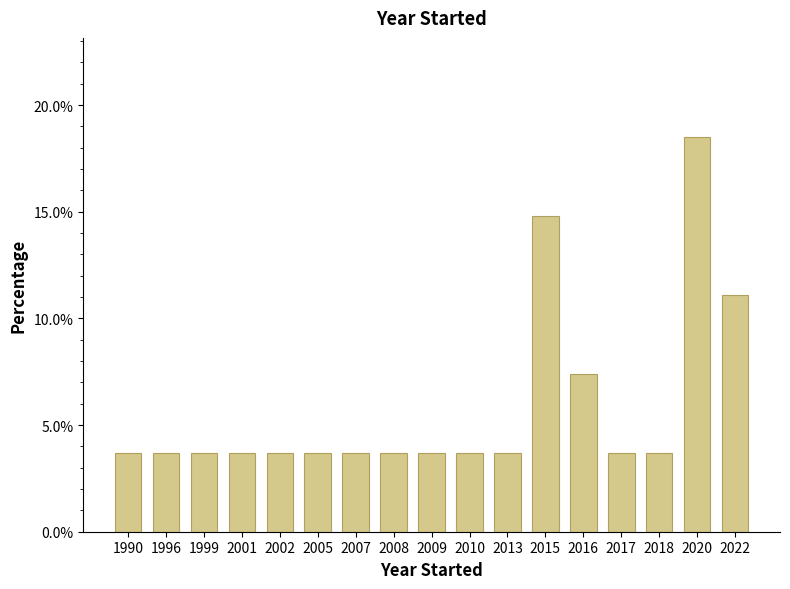

Reading left to right, what are all the values shown in this chart?

1990=3.7	1996=3.7	1999=3.7	2001=3.7	2002=3.7	2005=3.7	2007=3.7	2008=3.7	2009=3.7	2010=3.7	2013=3.7	2015=14.8	2016=7.4	2017=3.7	2018=3.7	2020=18.5	2022=11.1